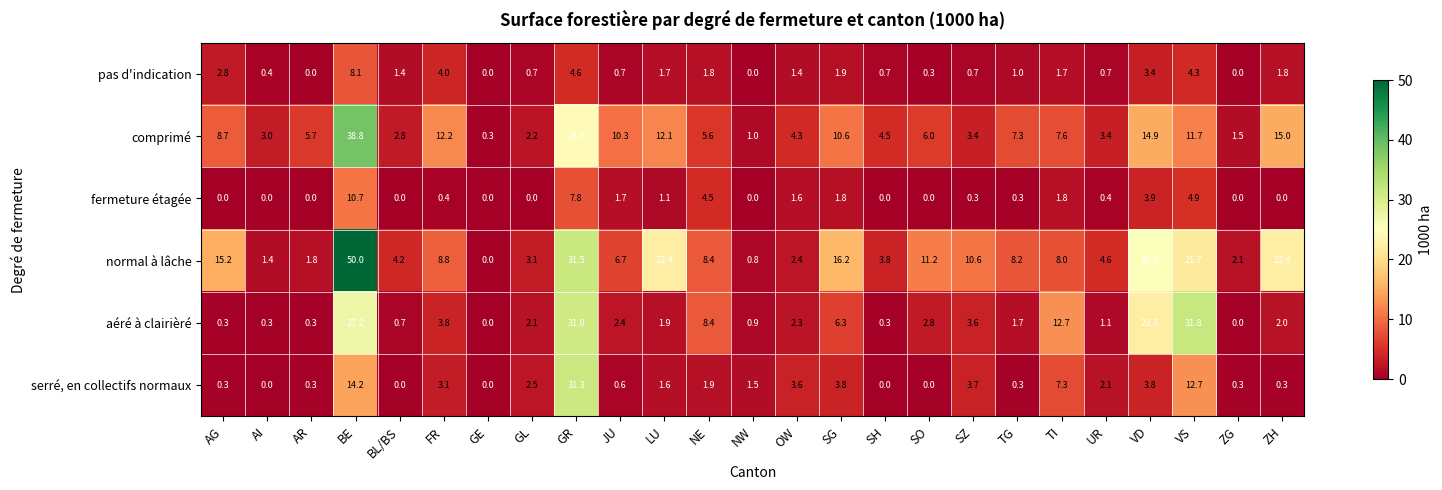

What is the spread (max minus min) of values at TG?

7.9